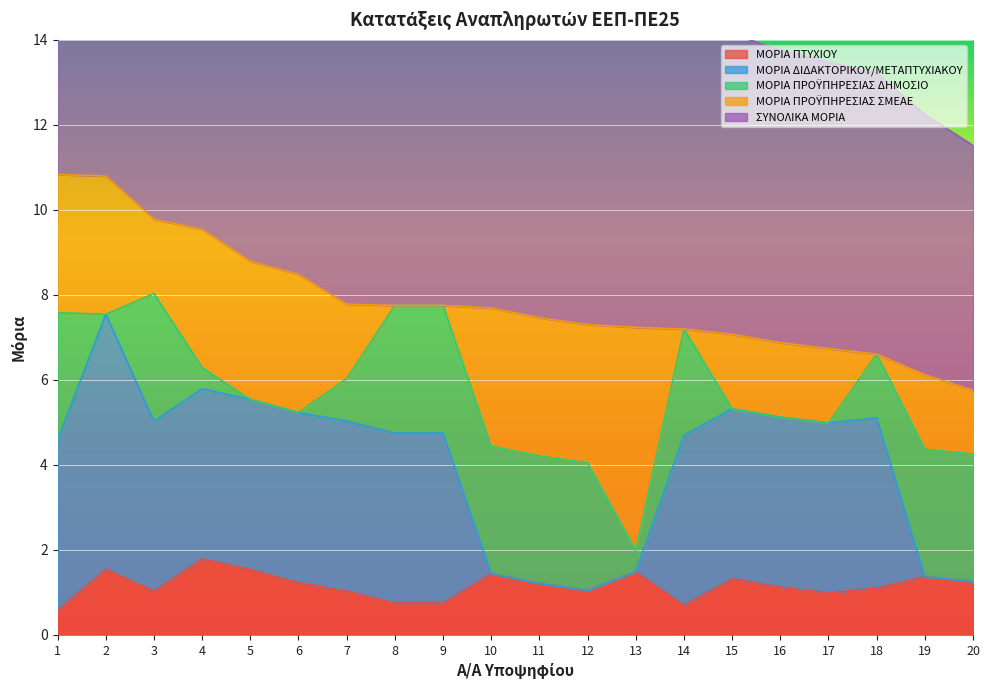

The value of ΜΟΡΙΑ ΠΤΥΧΙΟΥ at 17 is 0.4. True or false?

False